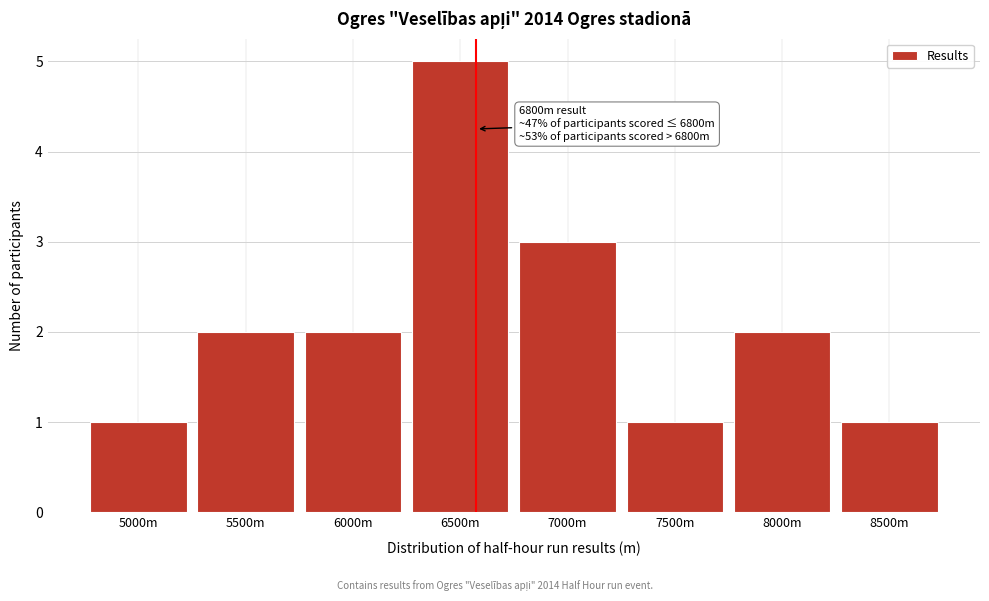

Reading left to right, extract all data points from this chart.

5000m=1	5500m=2	6000m=2	6500m=5	7000m=3	7500m=1	8000m=2	8500m=1